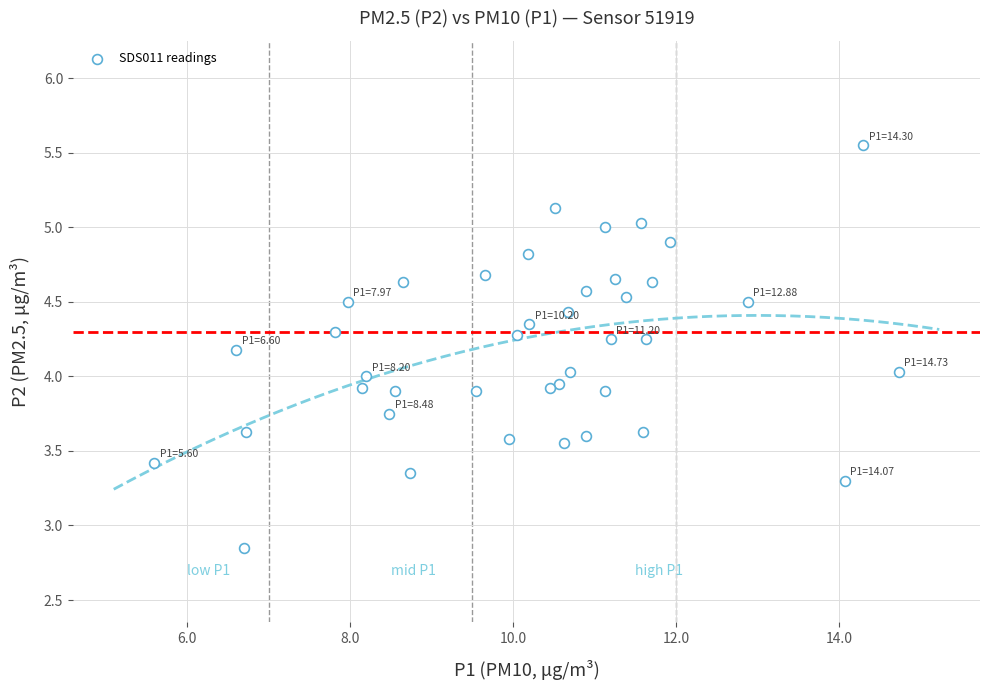

What is the range of Y values (max minus min)?

2.7